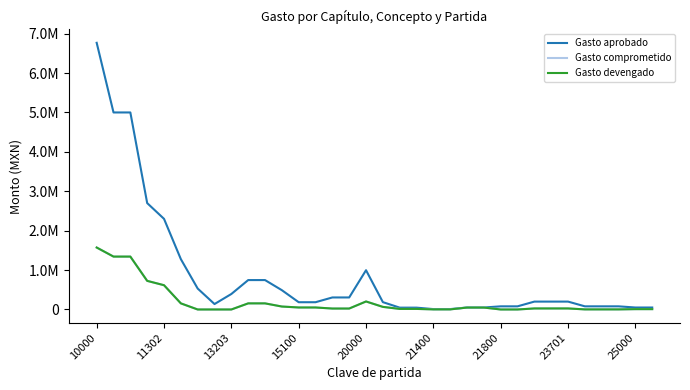

Does the chart have visible grid lines?

No